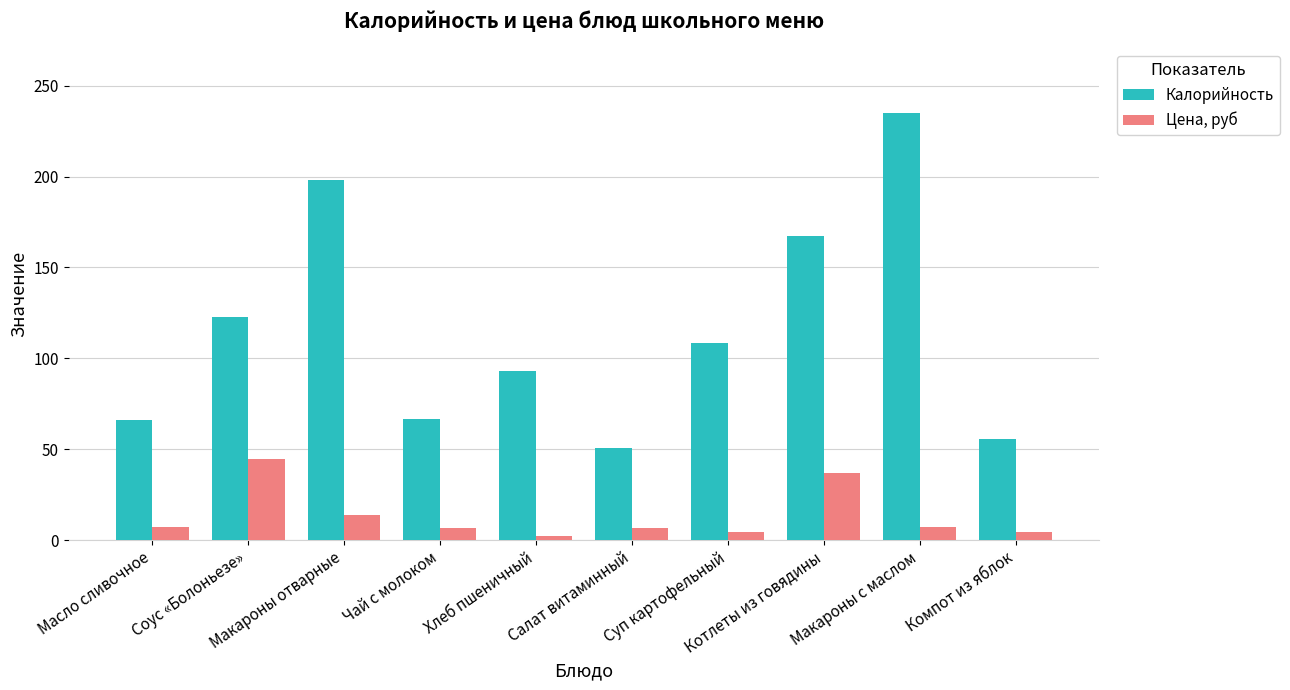

At how many categories does at least one series exceed 23?

10